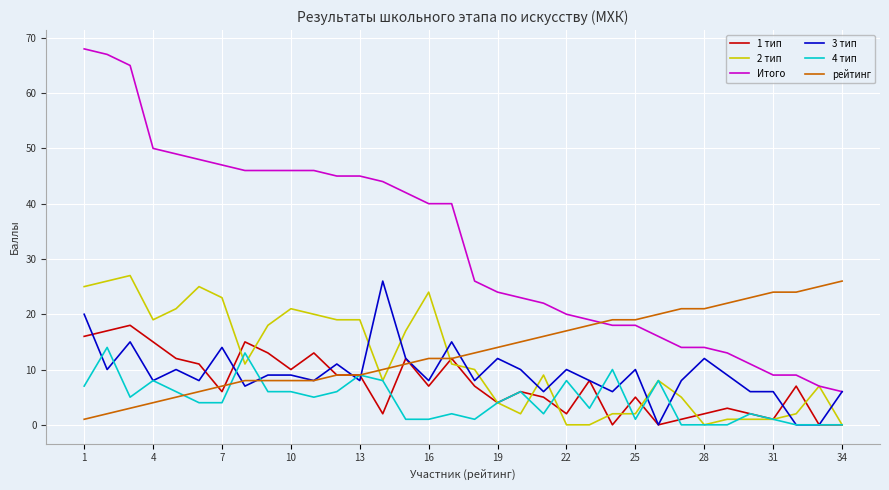

Which series has the widest spread of values?

Итого